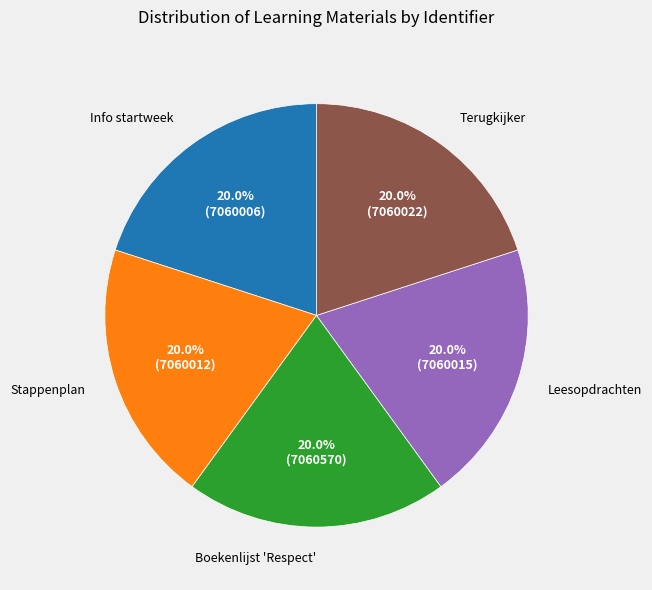

To the nearest percent, what is the combined percentage of Stappenplan and Leesopdrachten?

40%